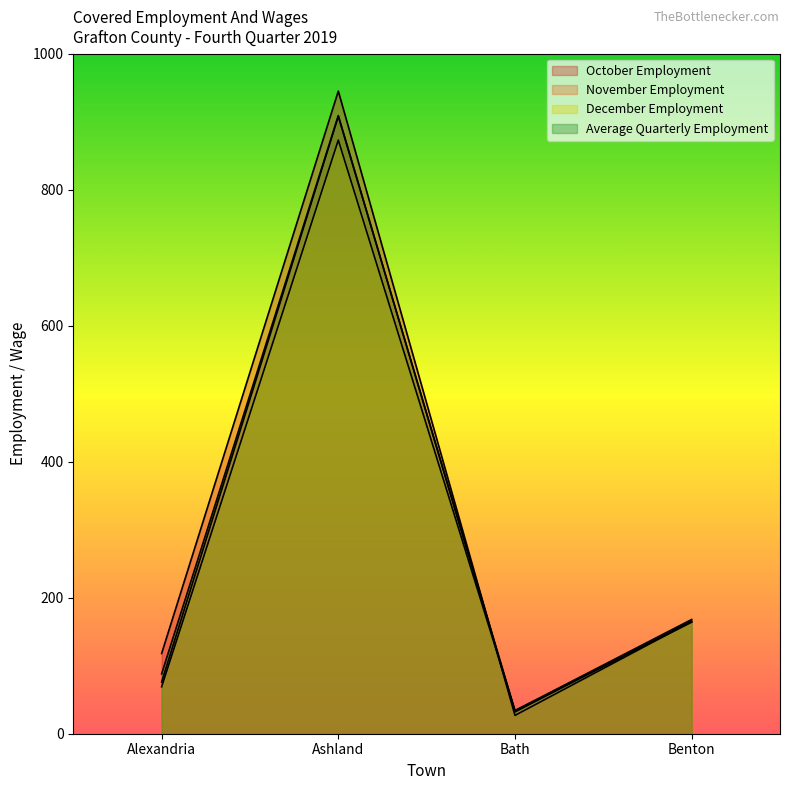

Does the chart have visible grid lines?

No